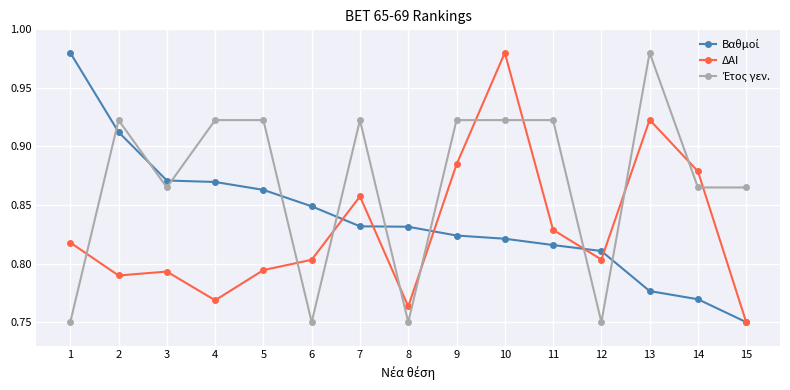

The value of ΔΑΙ at 10 is 0.5. True or false?

False